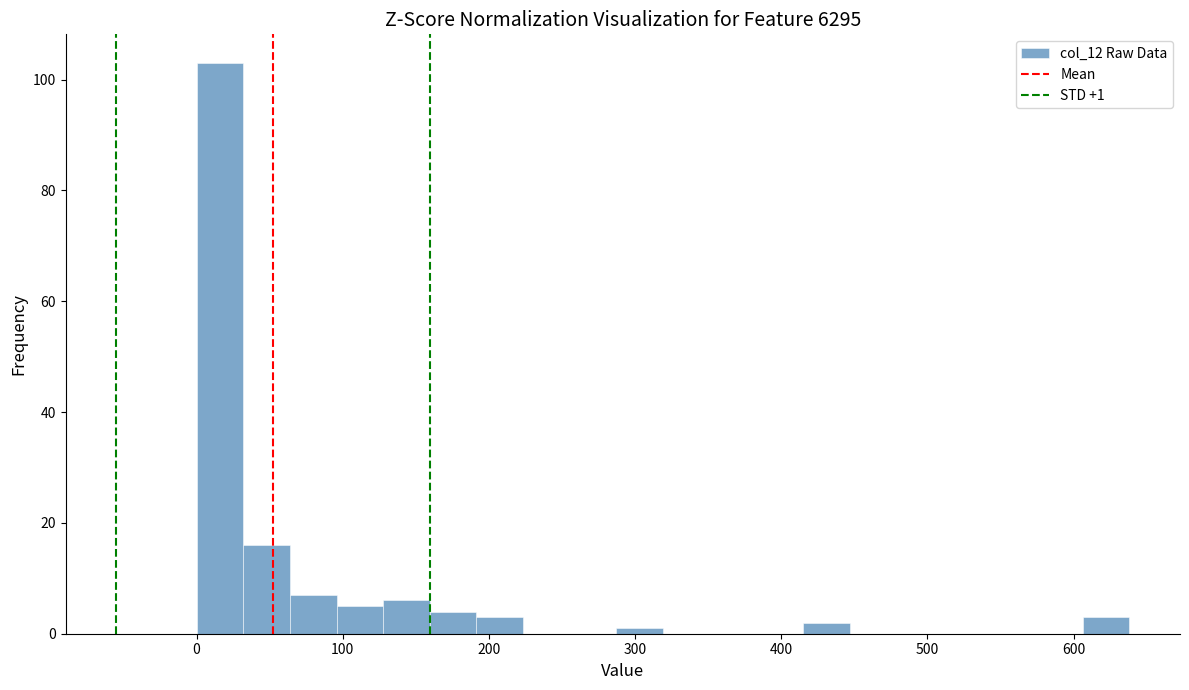

Around what value on the x-axis is the tallest bar? Give the approximate position of its centre, as read against the axis.

20